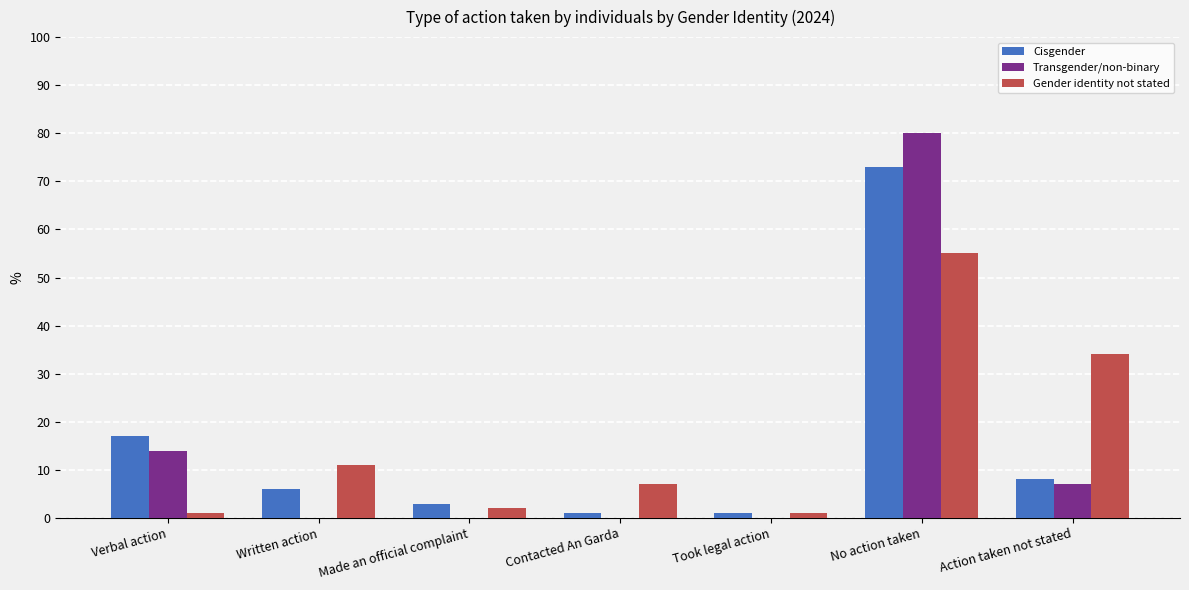

What is the greatest value displayed?

80